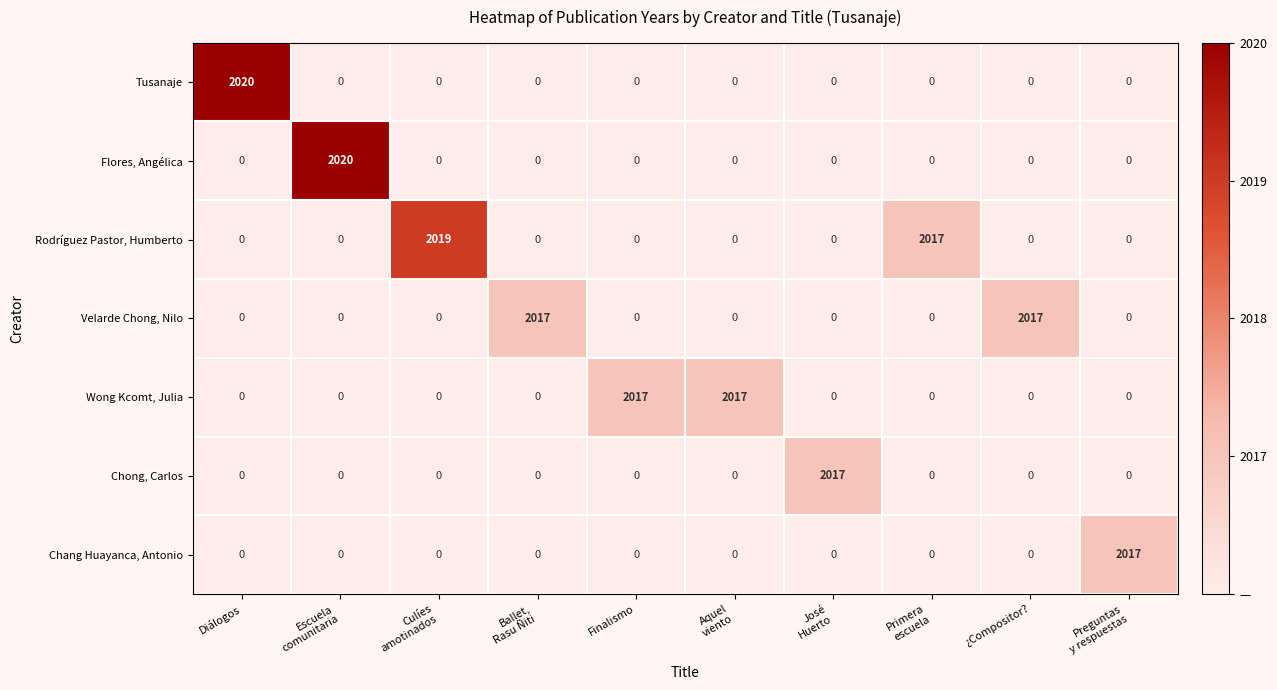

How many positive values does the Wong Kcomt, Julia series have?

2